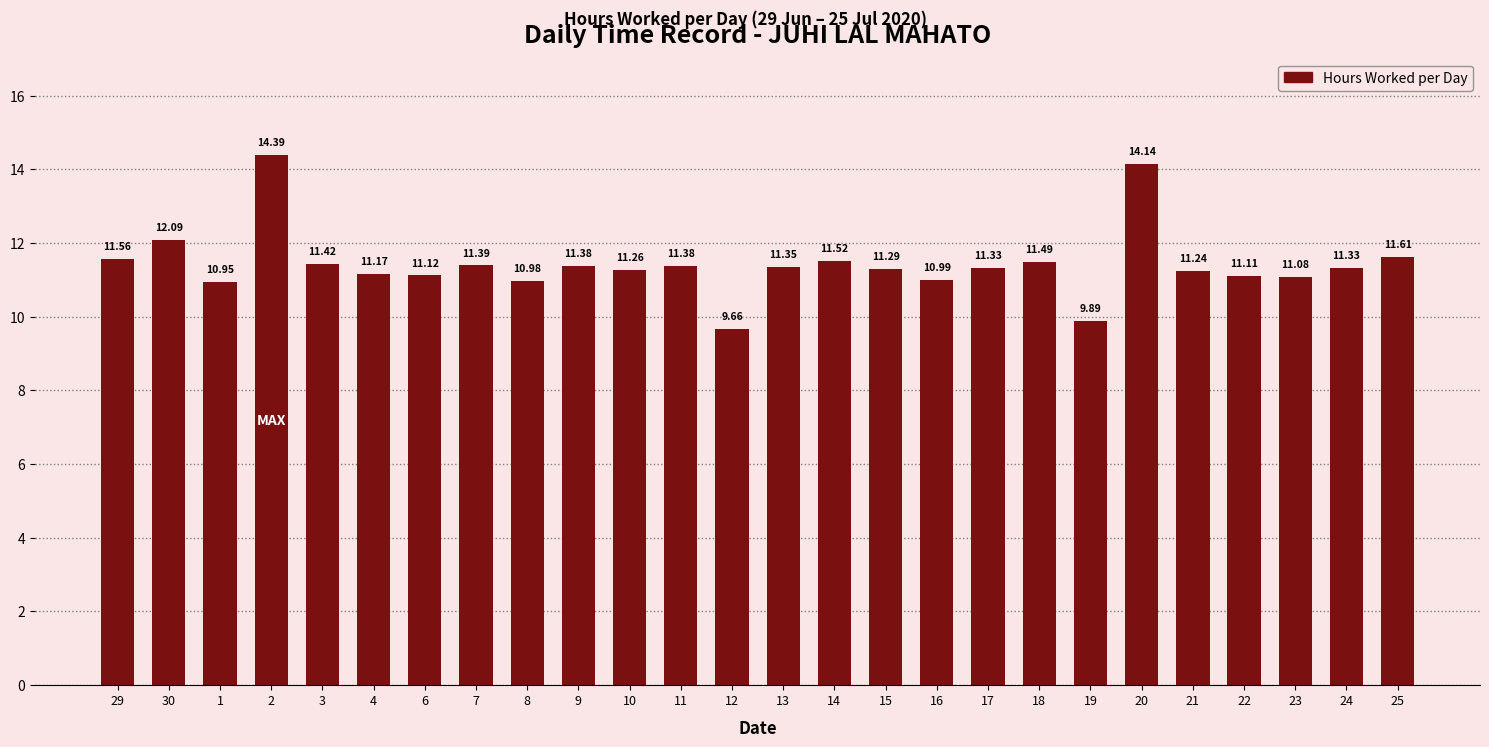

The chart shows a value of 14.8 at 23. True or false?

False